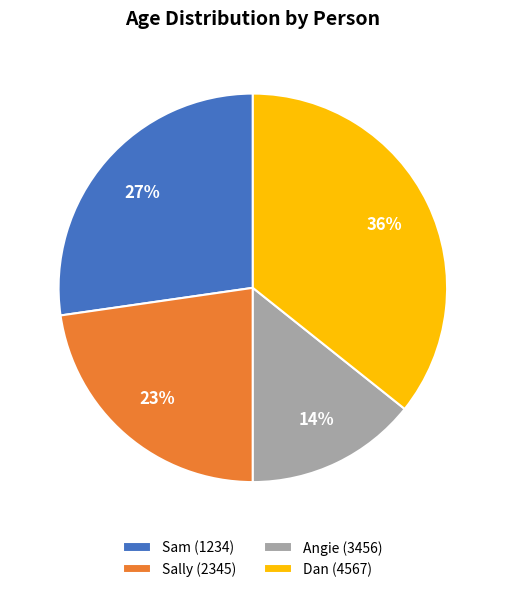

The Dan (4567) slice represents 36% of the pie. True or false?

True